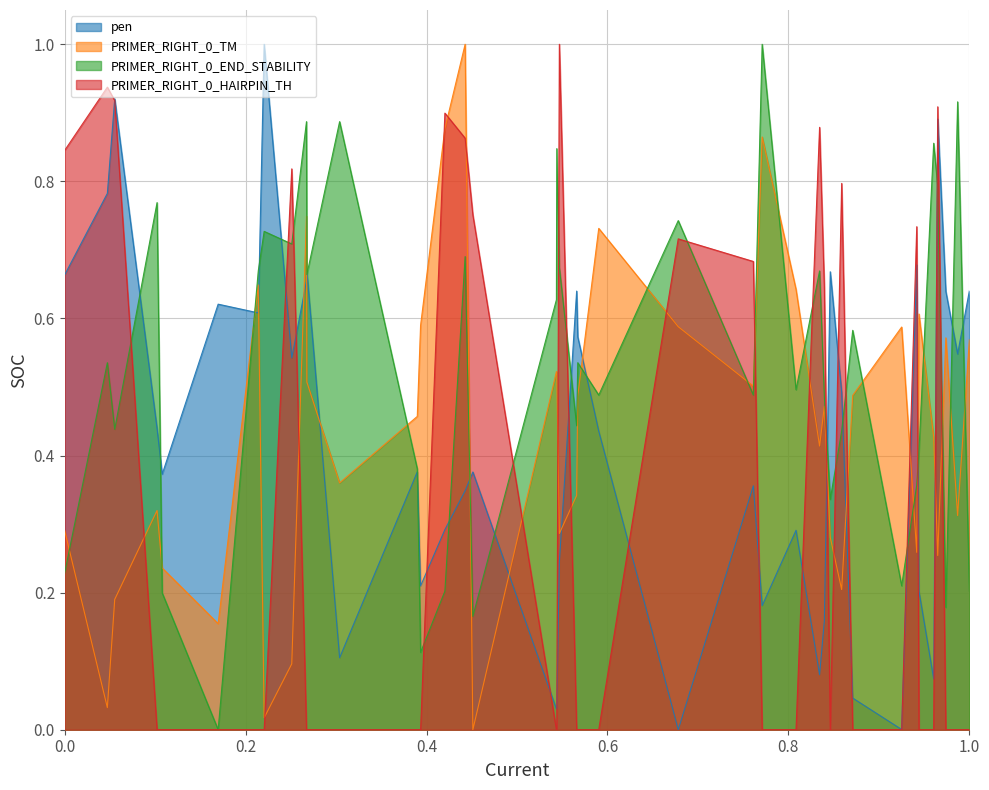

What is the sum of all PRIMER_RIGHT_0_TM values?

17.5